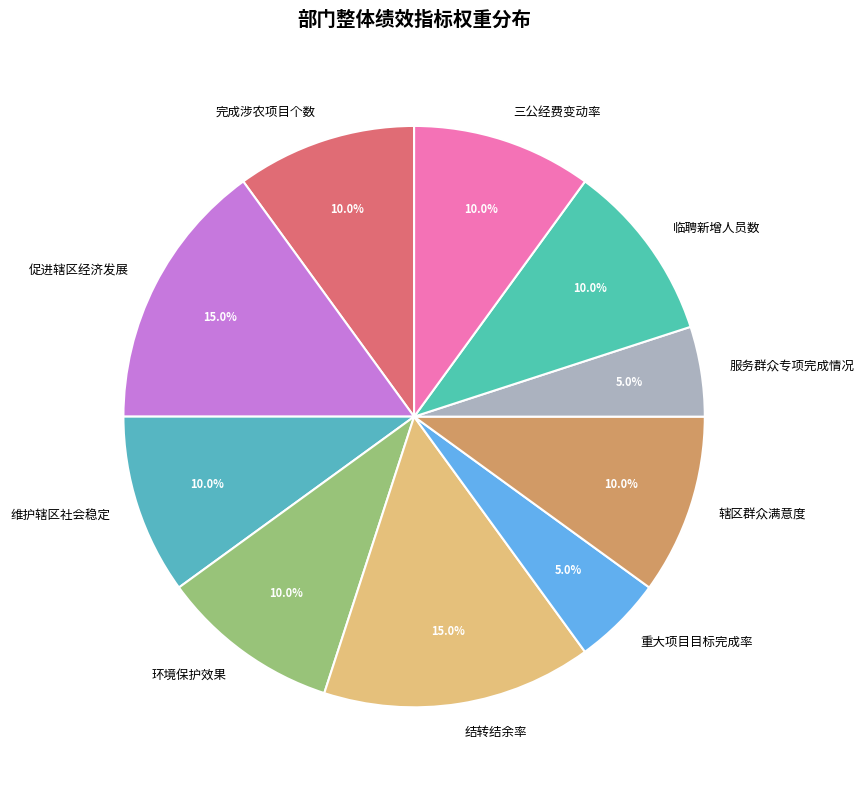

Does 重大项目目标完成率 account for over 50% of the chart?

No